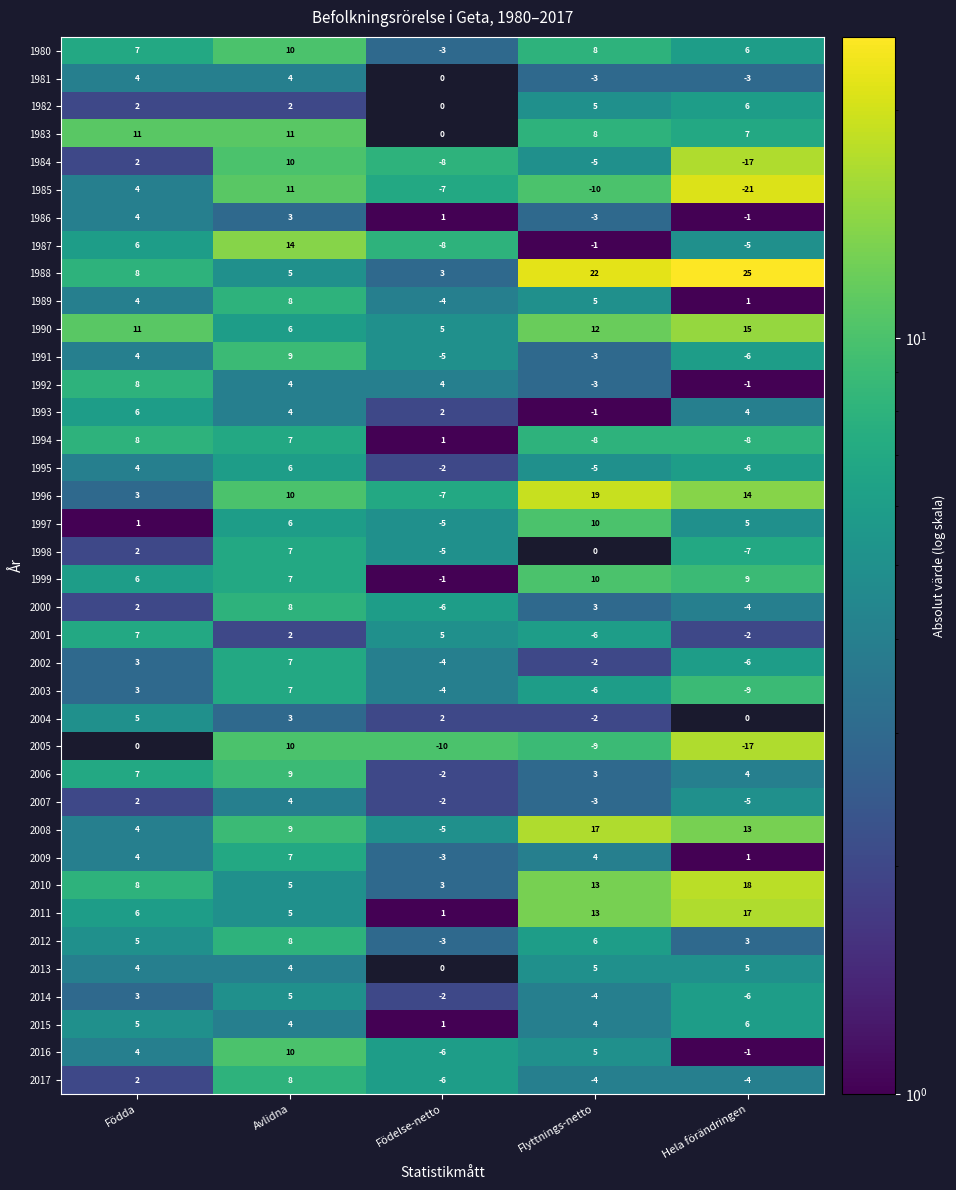

At how many categories does at least one series exceed 18?

2